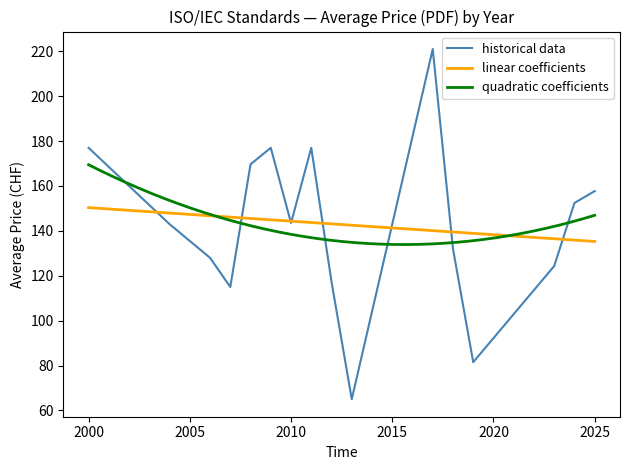

What is the maximum value for linear coefficients?

150.4